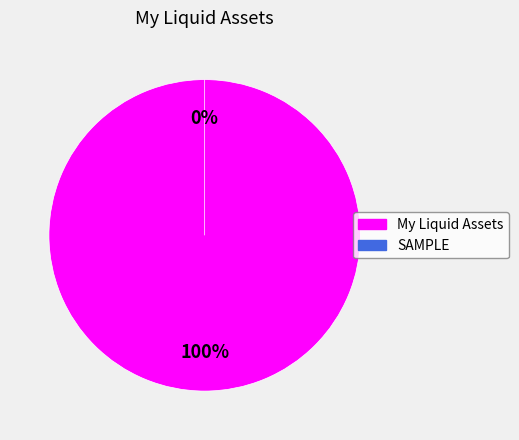

Between SAMPLE and My Liquid Assets, which is larger?

My Liquid Assets